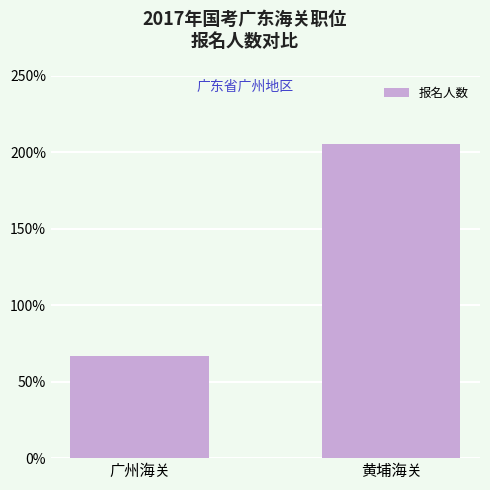

Are the bars horizontal?

No